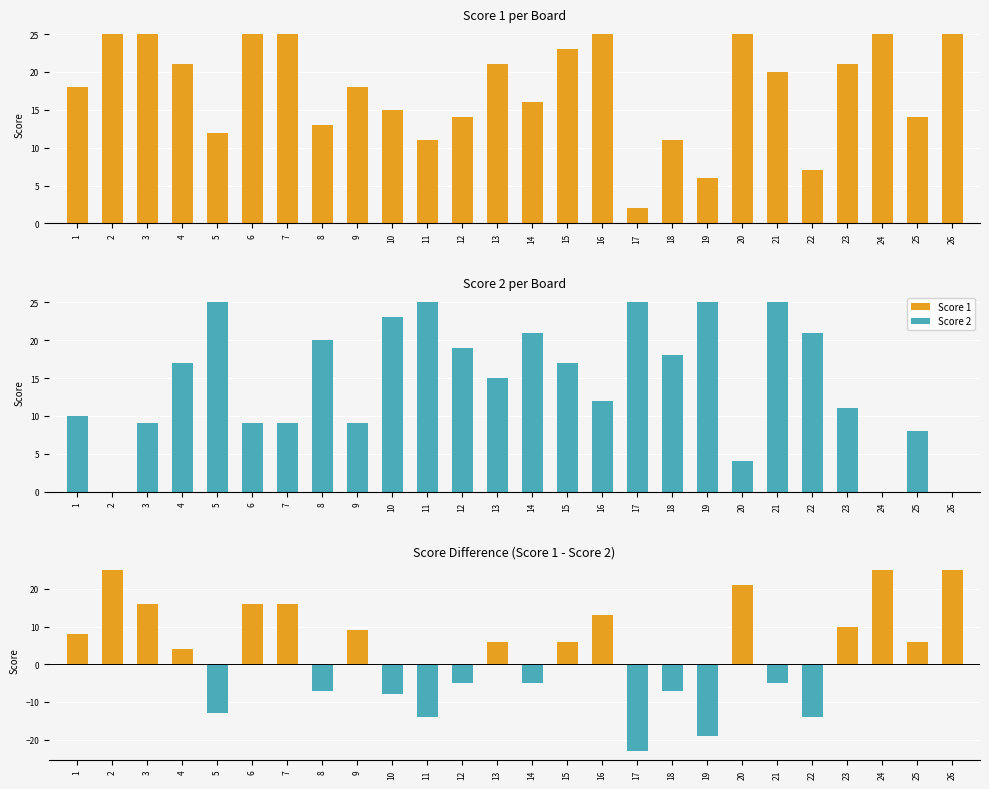

Where does the Score 1 series first go above 20?

2